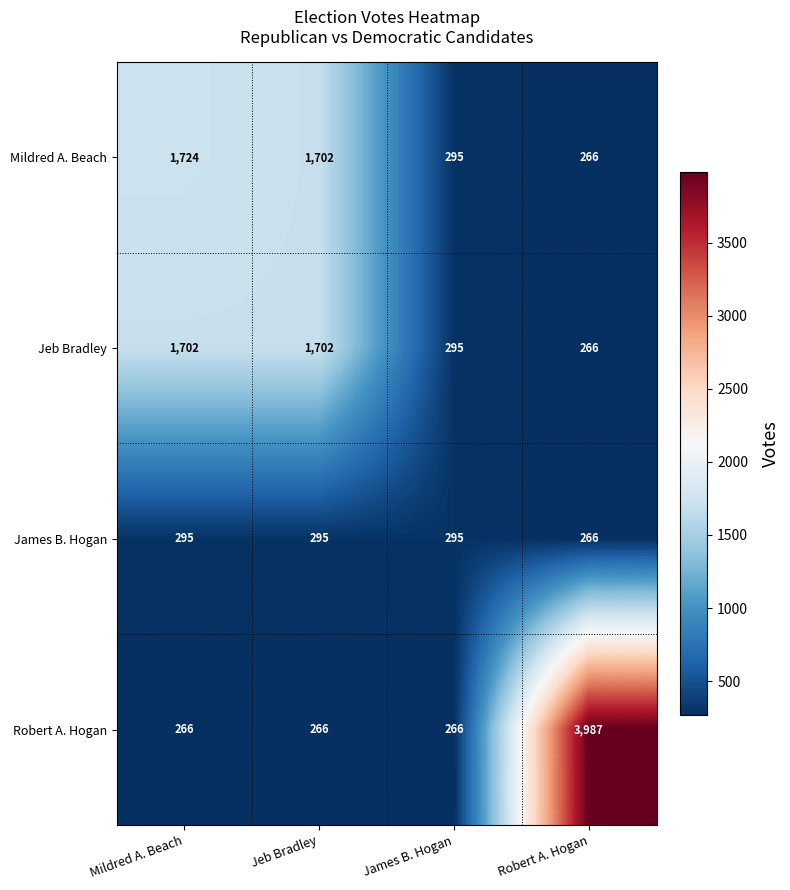

At Mildred A. Beach, list the series in order from smallest to largest.

Robert A. Hogan, James B. Hogan, Jeb Bradley, Mildred A. Beach